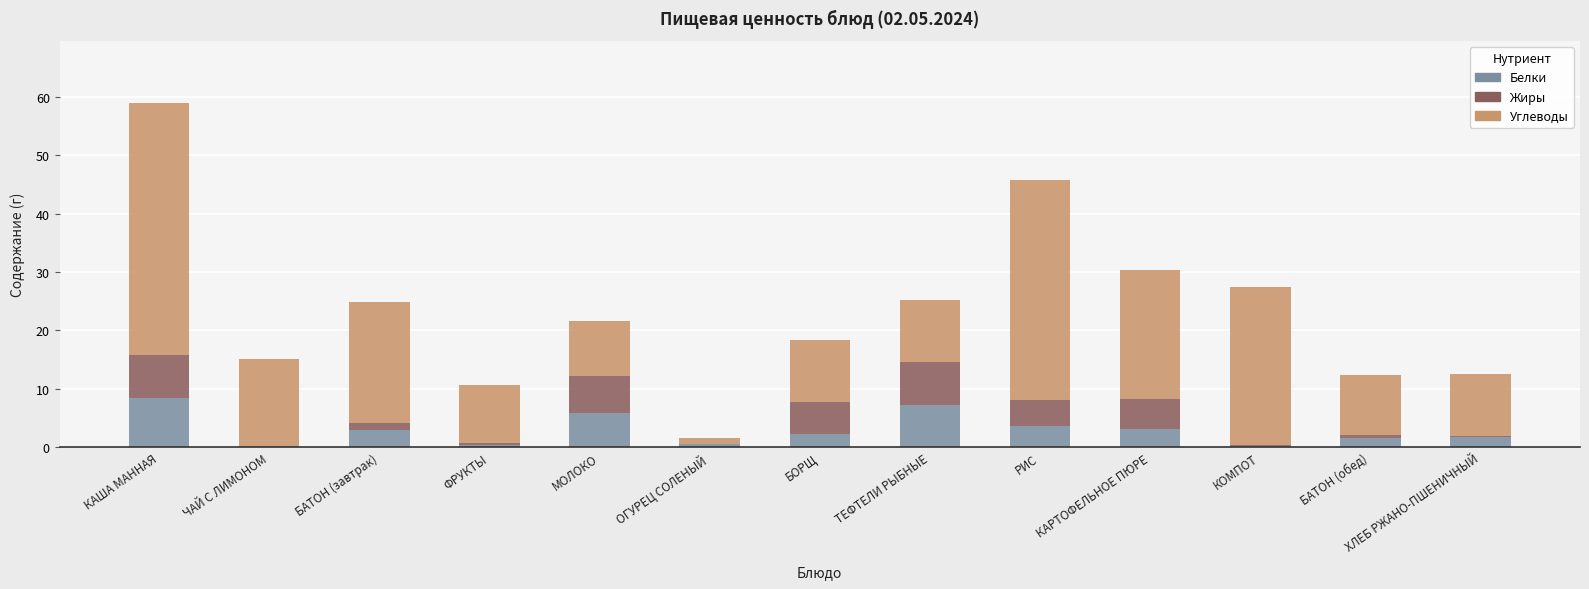

The value of Белки at БАТОН (обед) is 1.5. True or false?

True